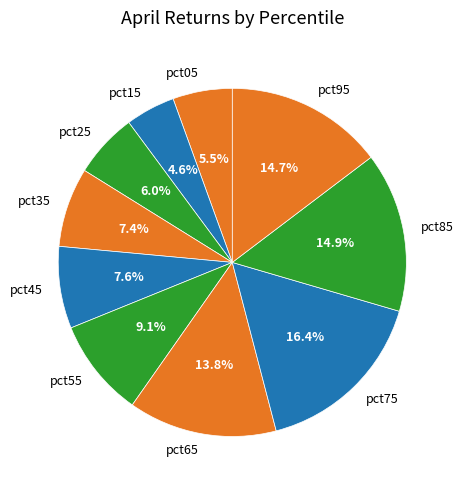

What is the largest slice in the pie chart?

pct75